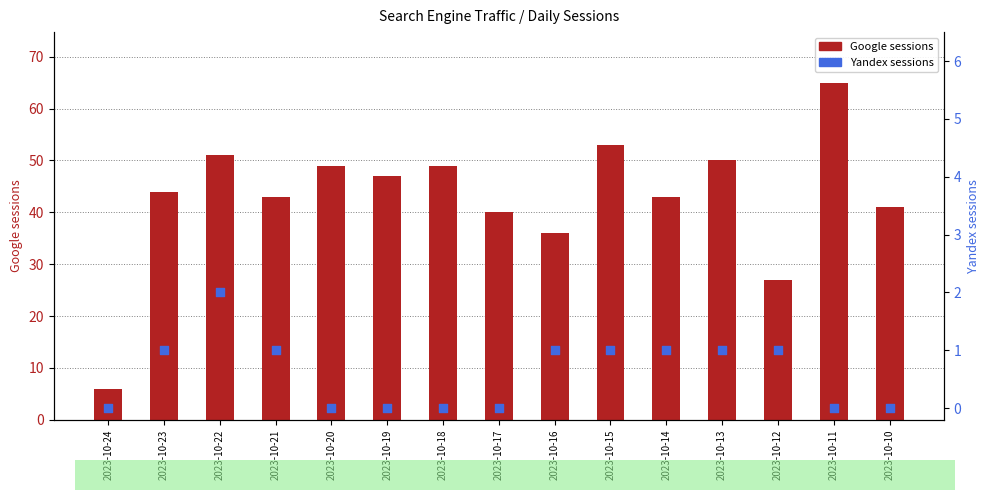

Which series has the largest Y range (max minus min)?

Google sessions